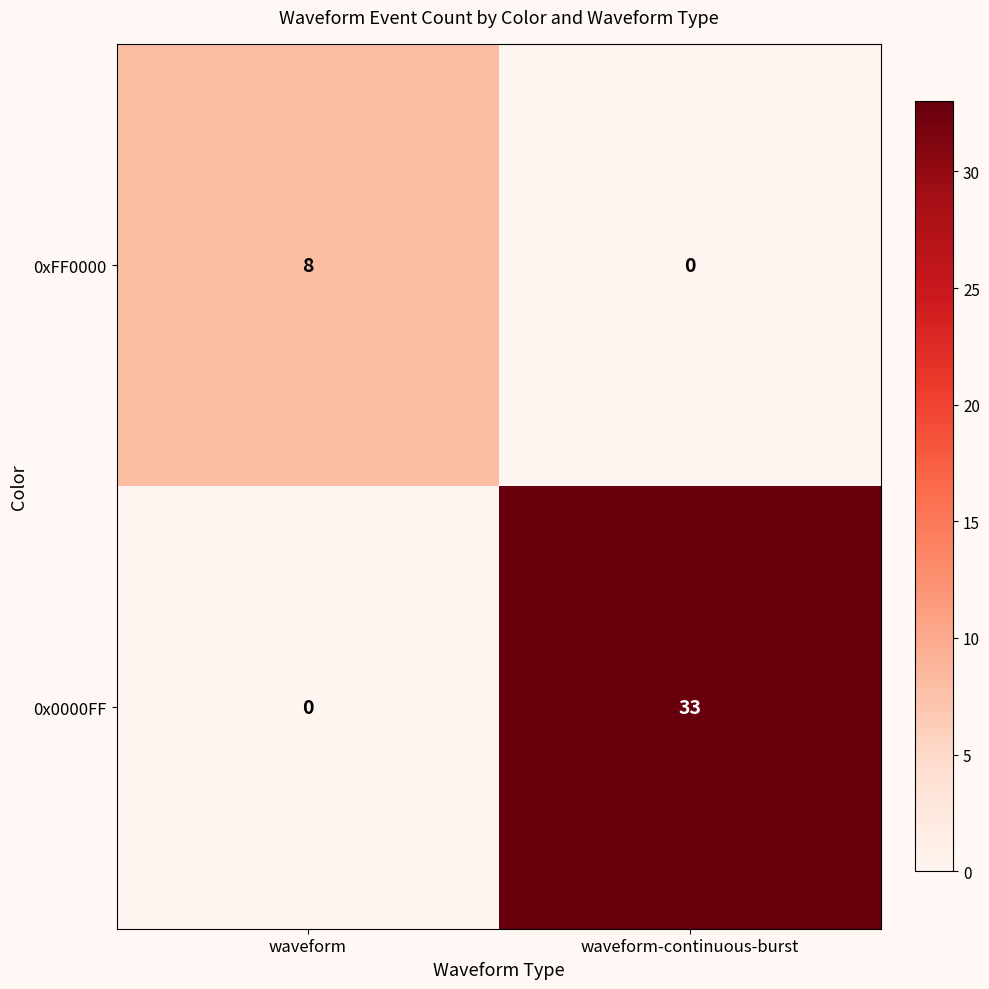

The value of 0xFF0000 at waveform is 8. True or false?

True